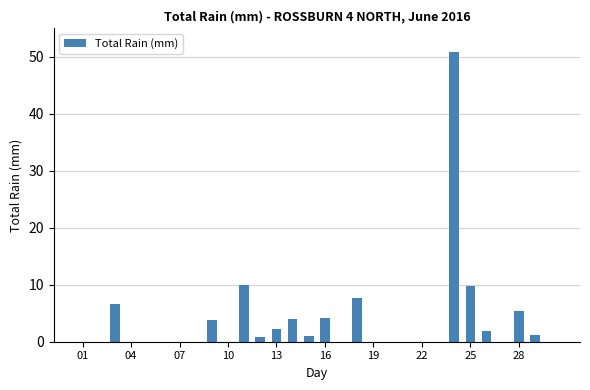

What is the greatest value displayed?

50.8